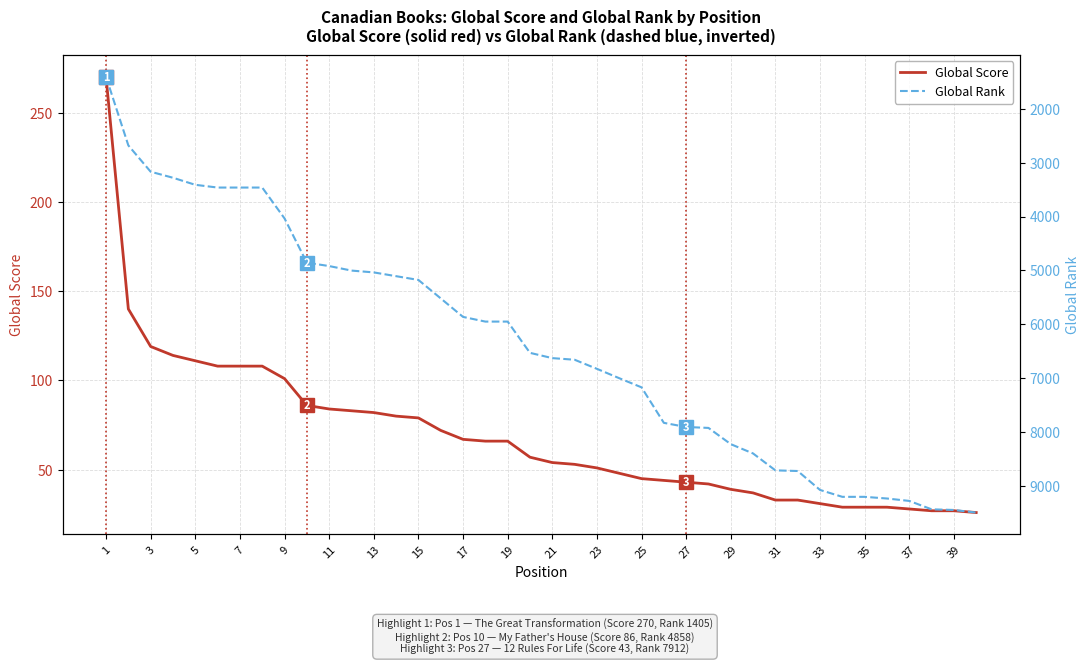

Is it true that Global Score equals 16 at 39?

False